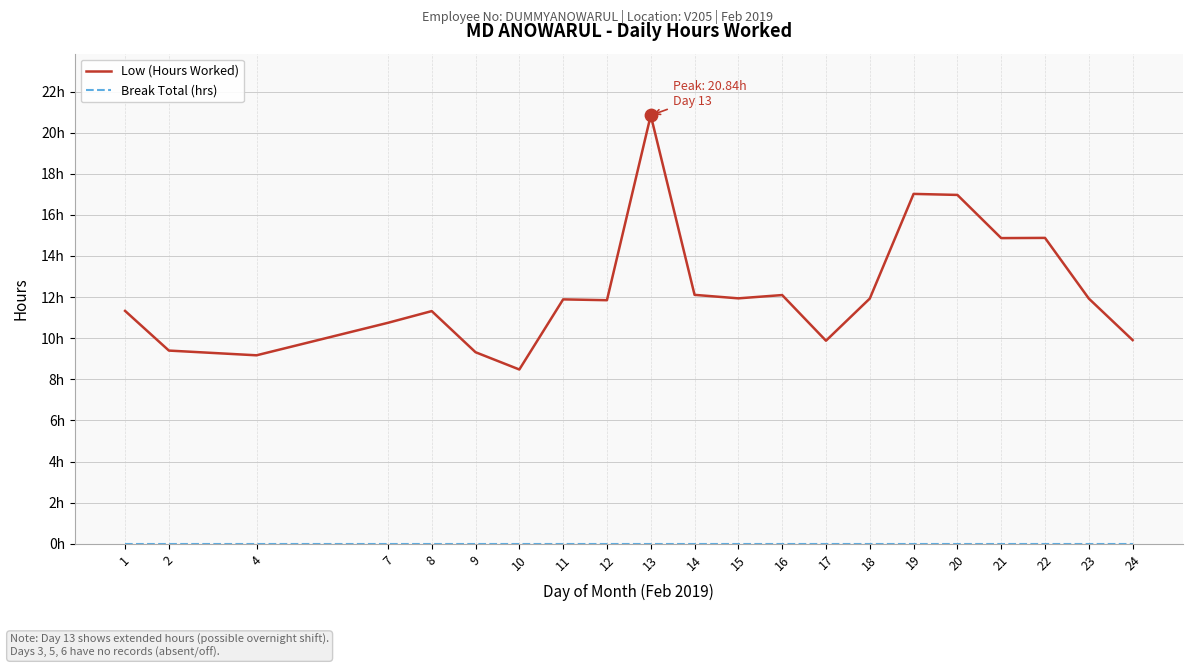

What is the total value across all series at 23?

11.9